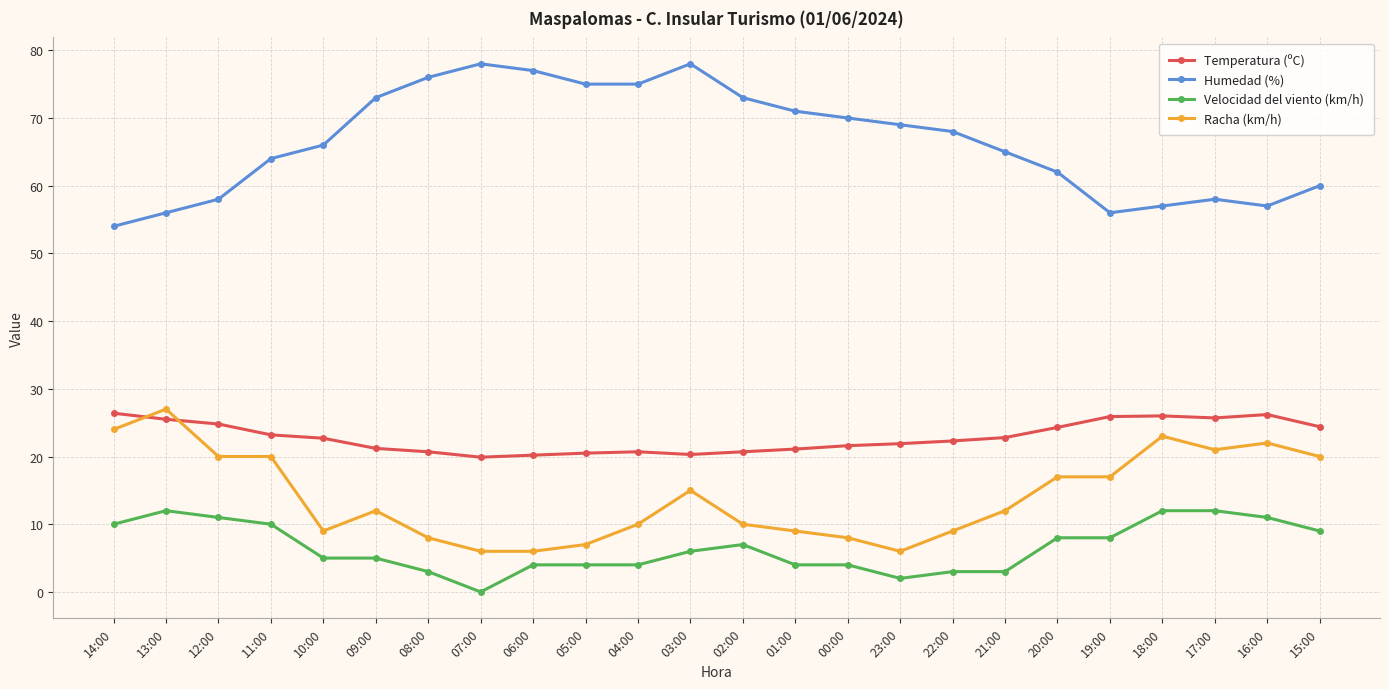

How many lines are shown in the chart?

4